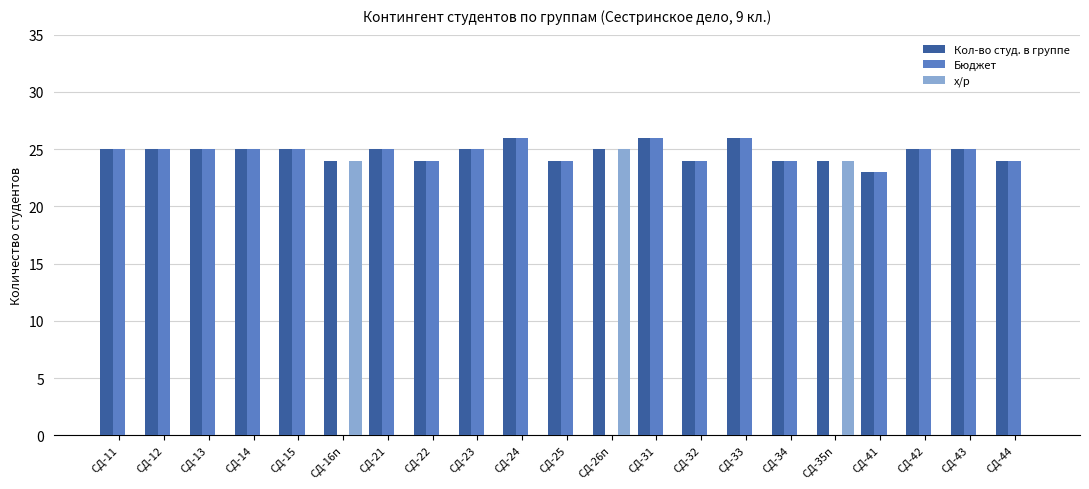

Where is Бюджет nearest to the value 13?

СД-41